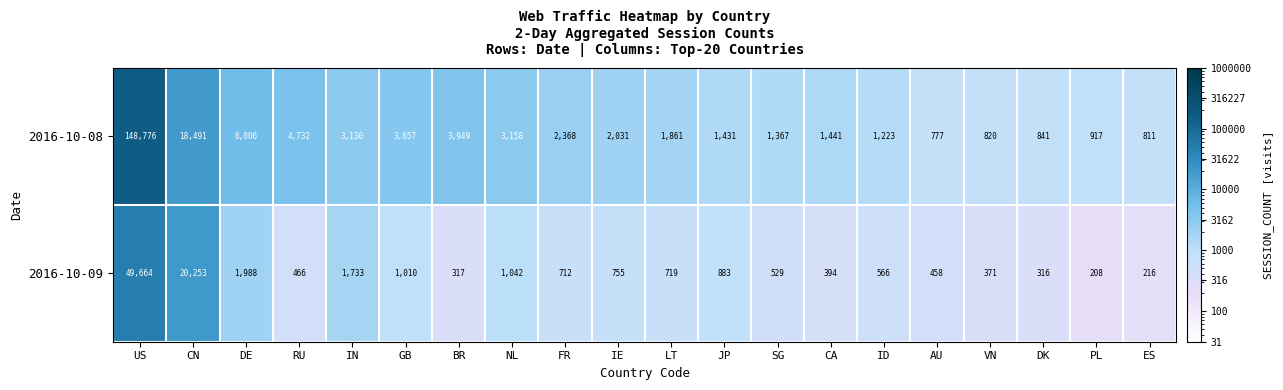

Which series changed the most between CN and IE?

2016-10-09